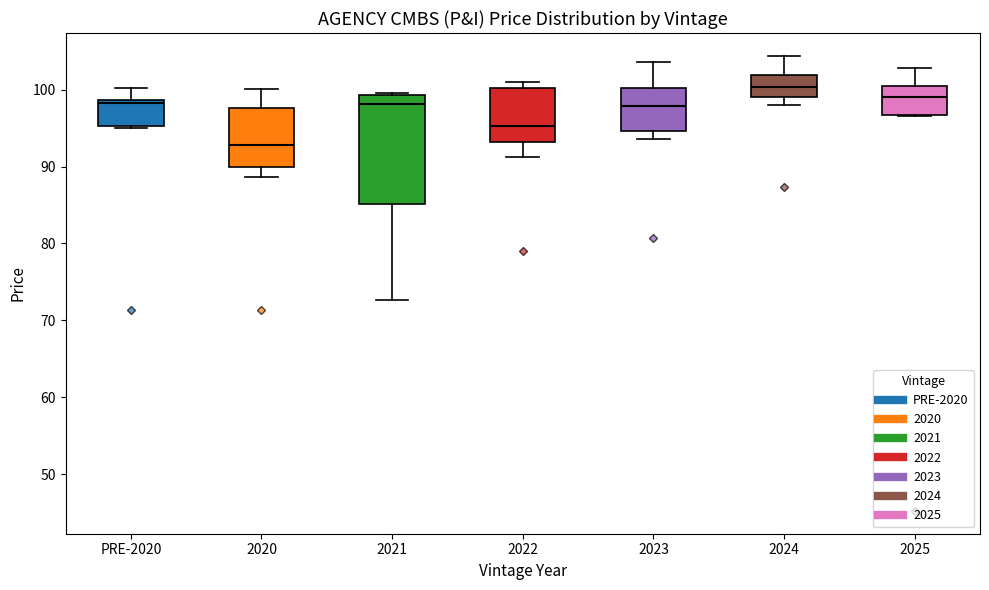

Which box is the tallest, from its lower edge to its upper edge?

2021